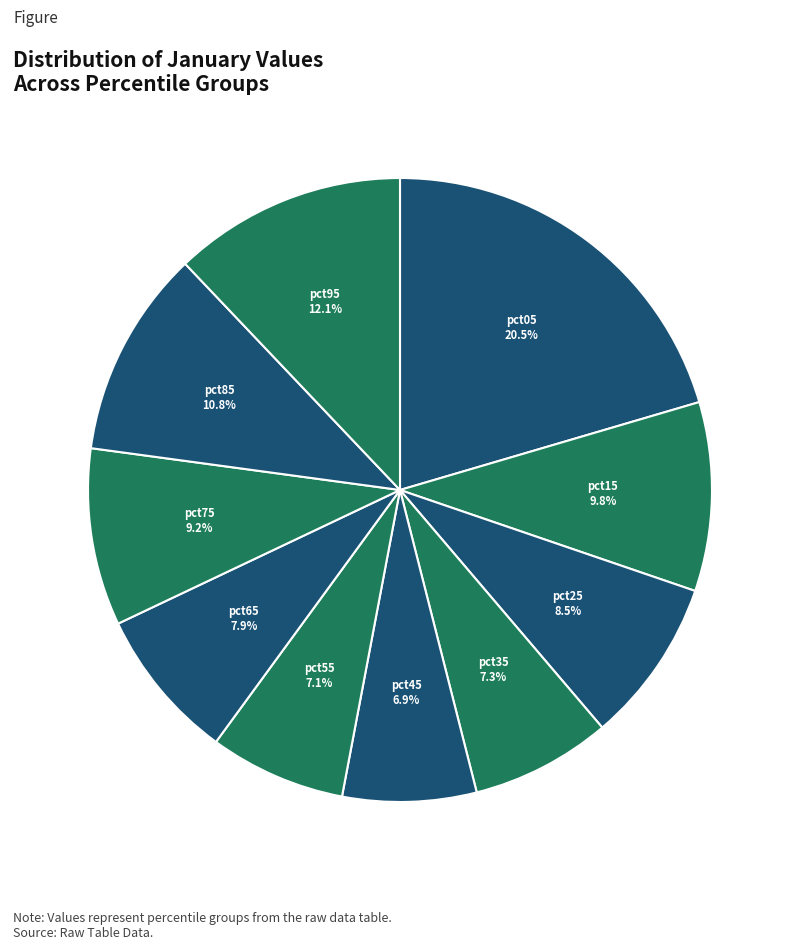

Which category has the biggest portion of the pie?

pct05